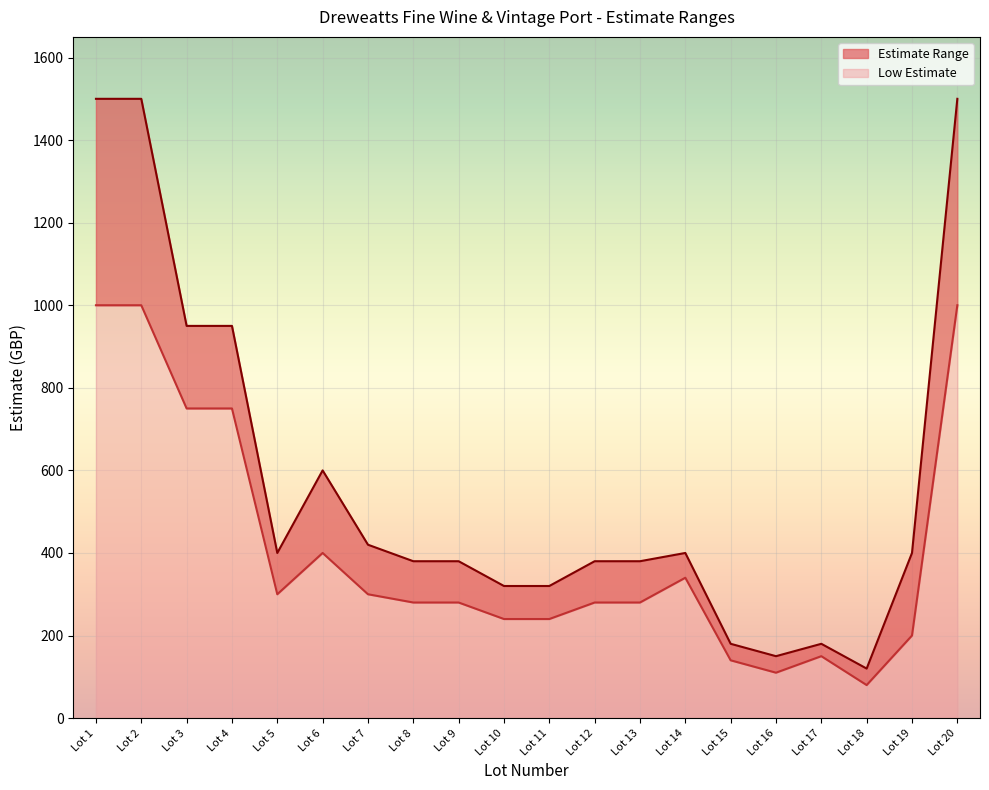

What are all the series names shown in the legend?

Estimate Range, Low Estimate